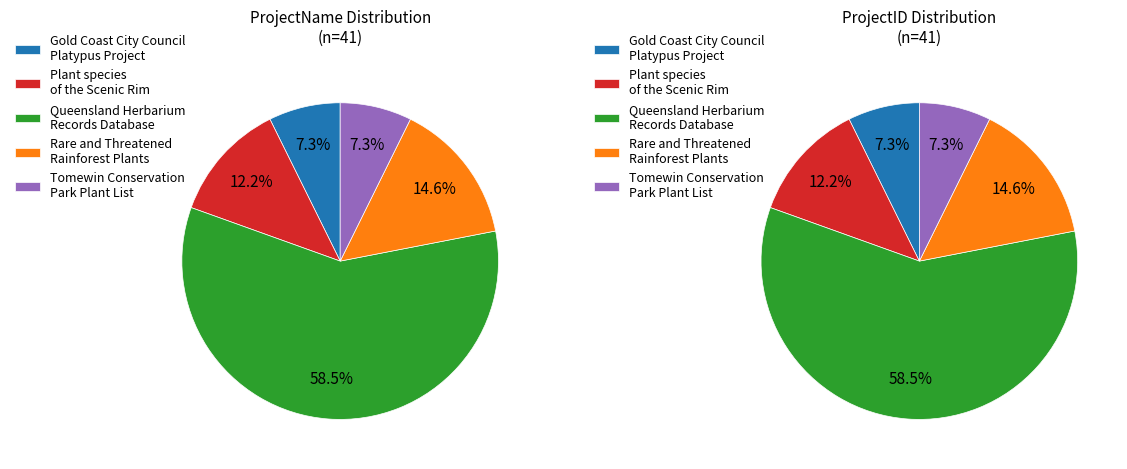

Does Queensland Herbarium Records Database S account for over 50% of the chart?

Yes